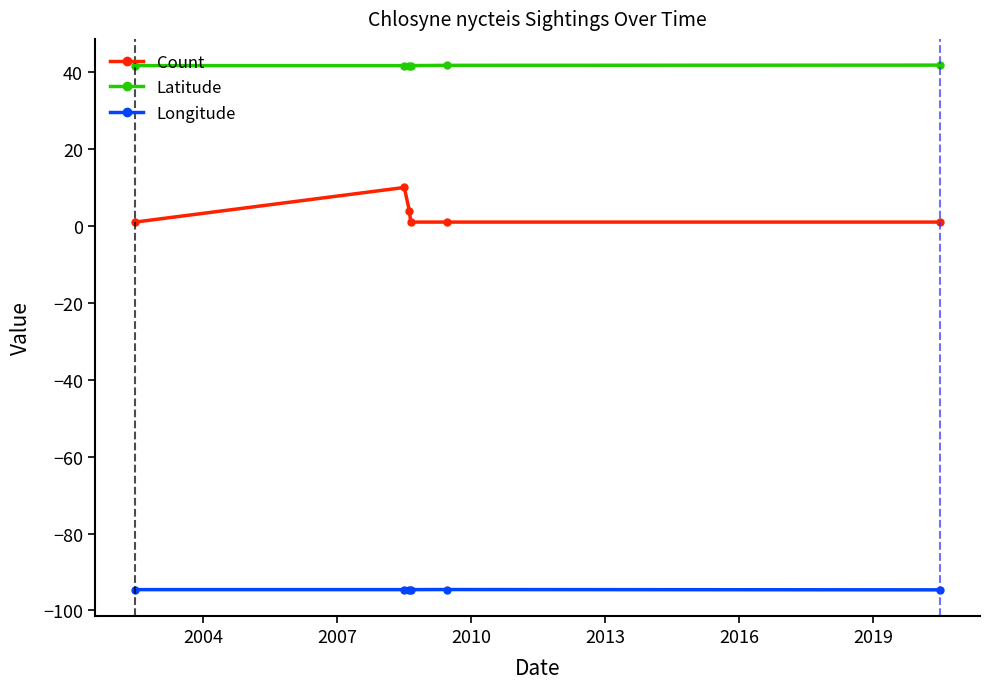

List the series in order of their peak value, highest first.

Latitude, Count, Longitude